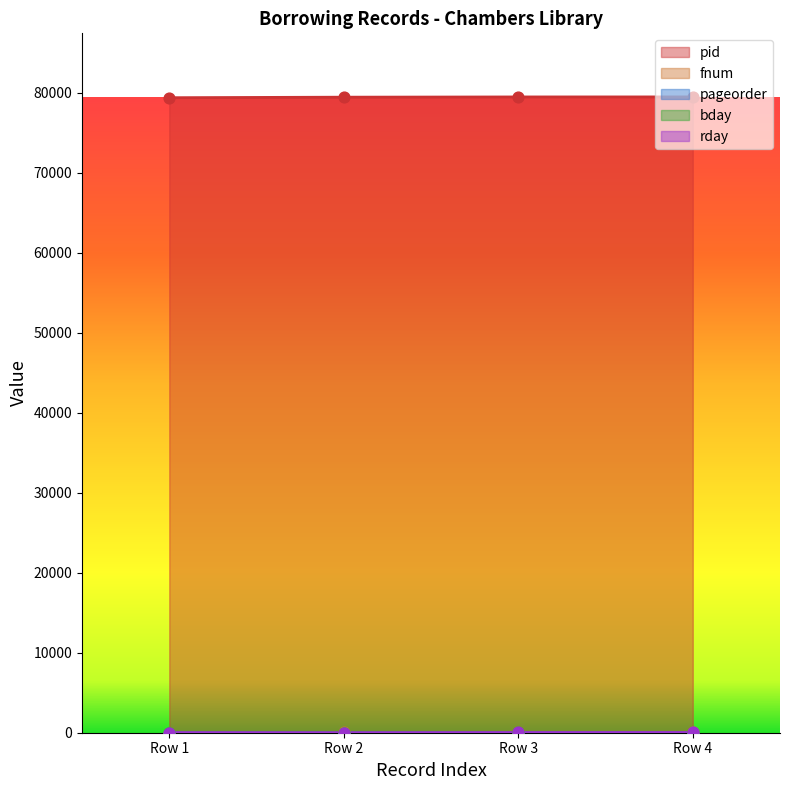

Which series has the largest Y range (max minus min)?

pid